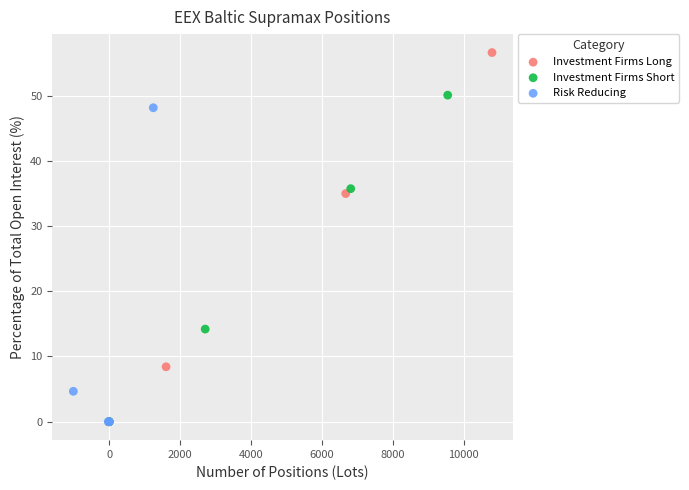

Which series contains the highest Y value?

Investment Firms Long